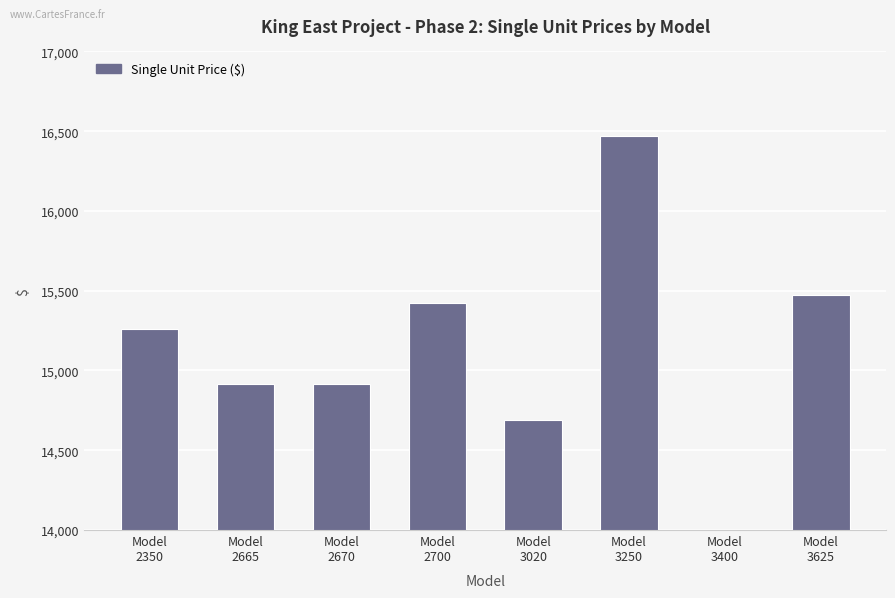

What is the ratio of the value at Model
2670 to the value at Model
3020?

1.0